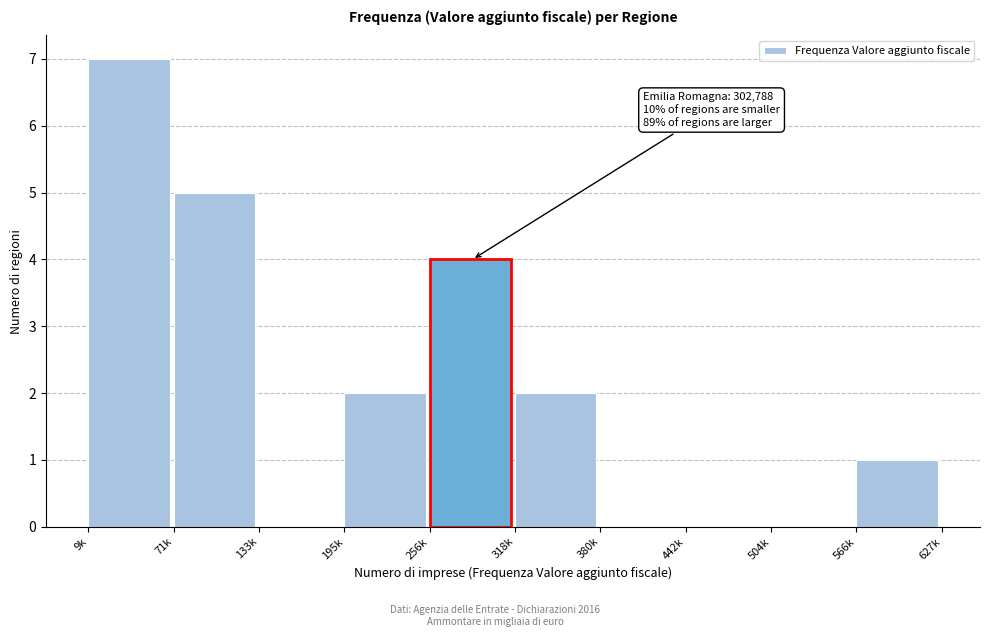

Reading left to right, list all the values displayed in this chart.

9k=7	71k=5	133k=0	195k=2	256k=4	318k=2	380k=0	442k=0	504k=0	566k=1